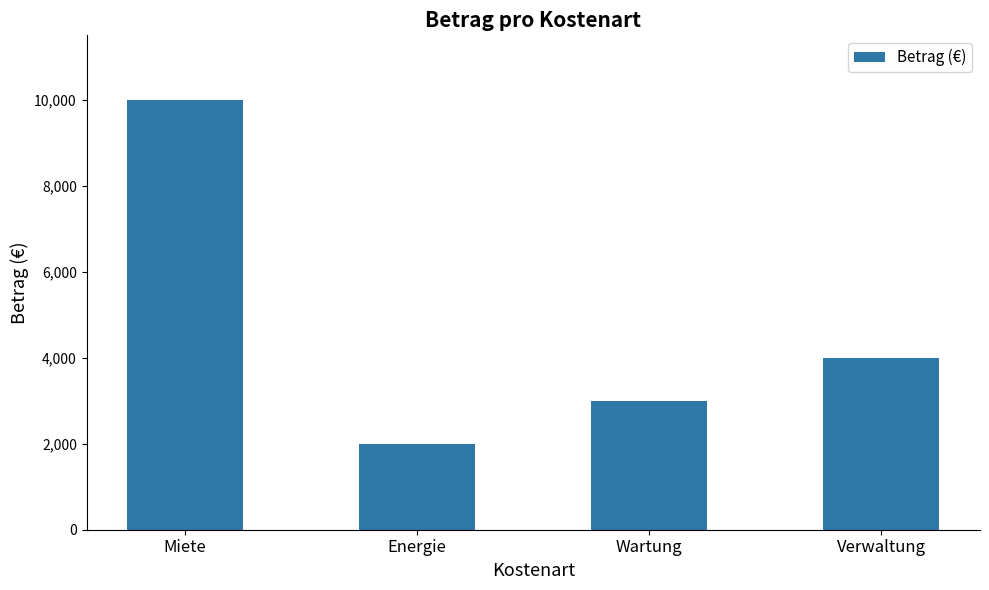

How many data points does each series have?

4